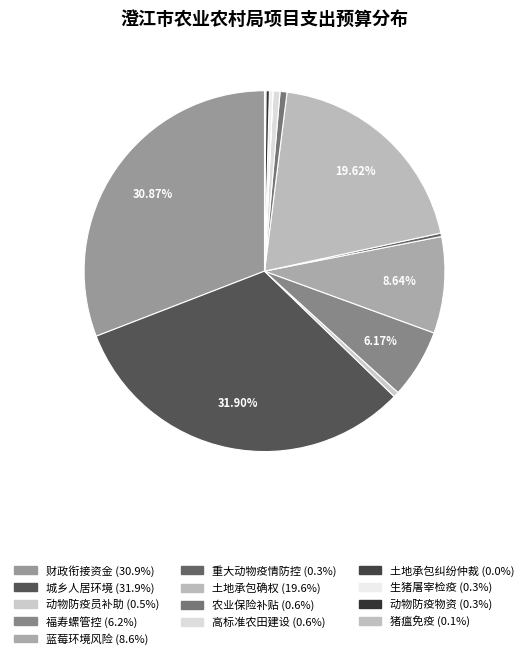

Is there any slice that represents more than half of the pie?

No